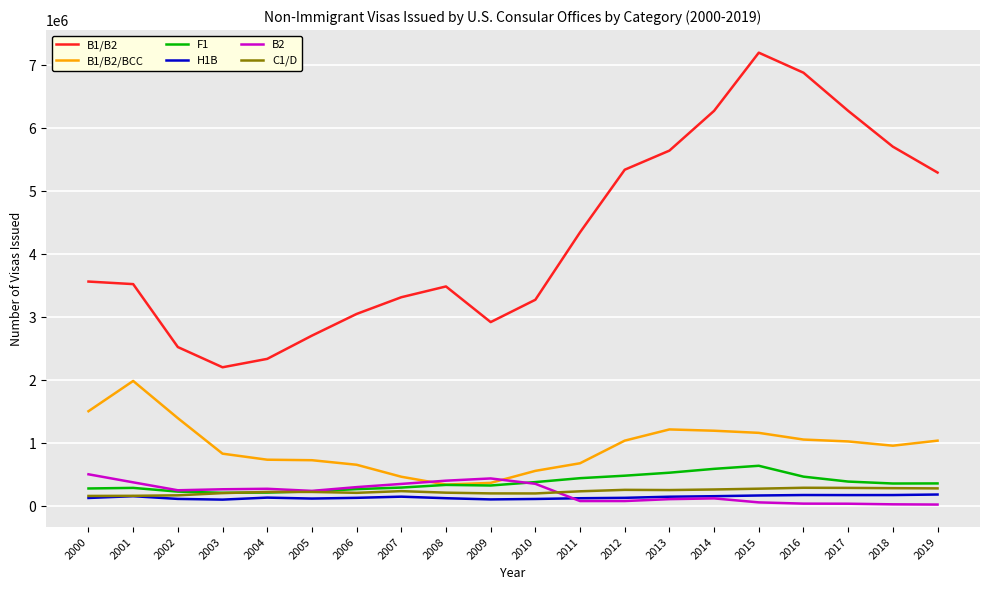

Which series has the widest spread of values?

B1/B2